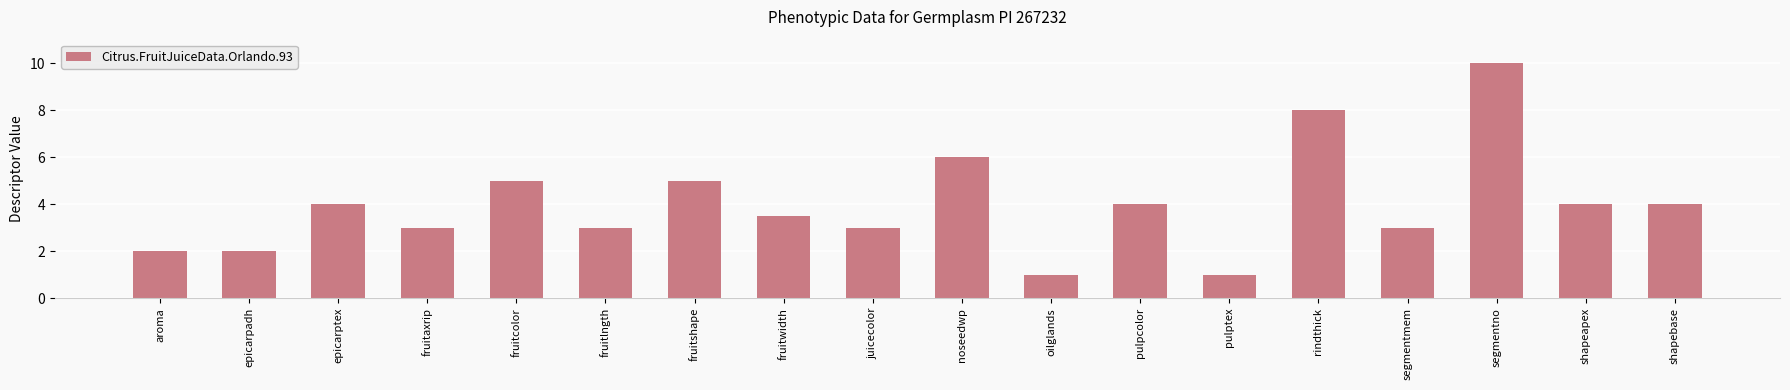

What is the smallest value displayed?

1.0